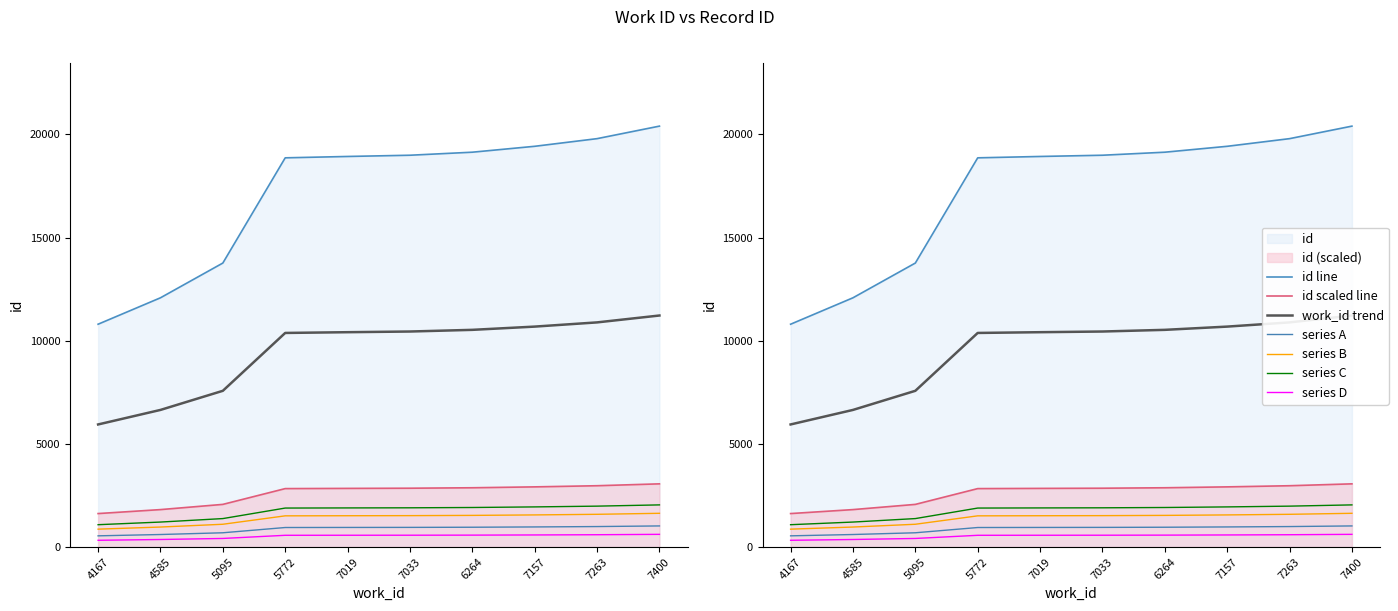

Reading left to right, transcribe all the data shown in this chart.

4167=10800	4585=12081	5095=13766	5772=18867	7019=18933	7033=18993	6264=19140	7157=19426	7263=19797	7400=20404